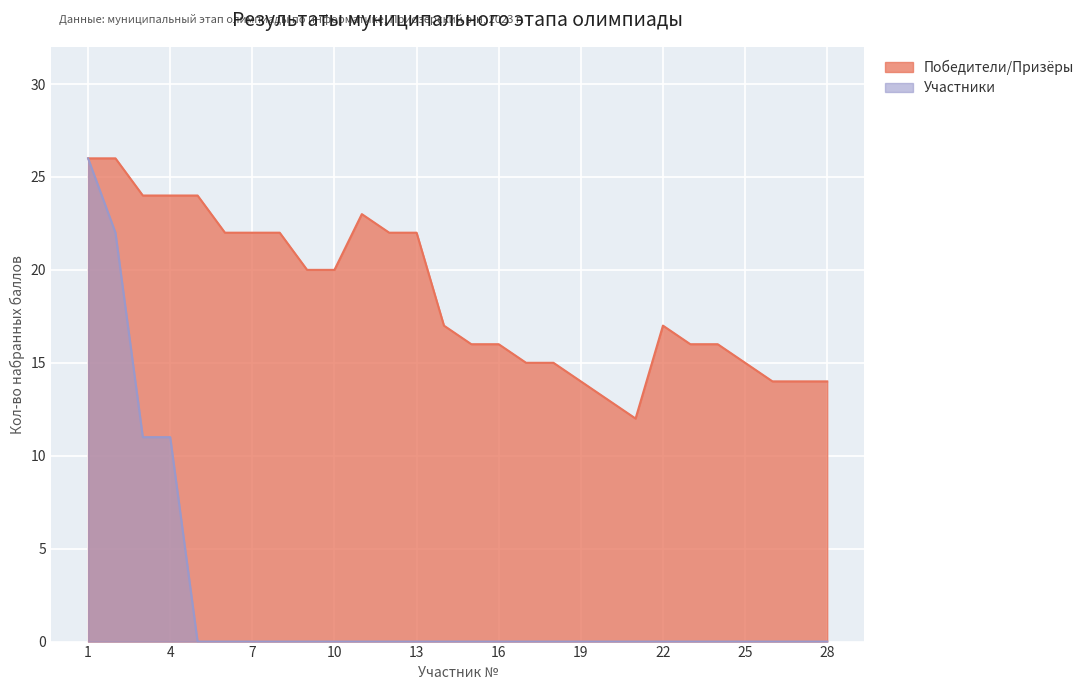

What is the average value of the Участники series?

2